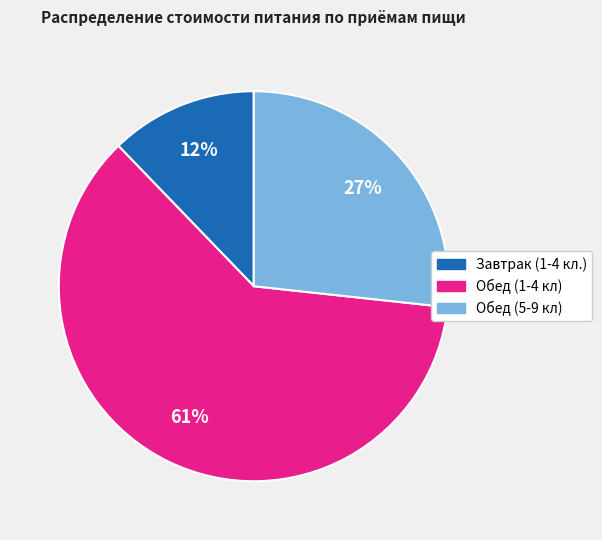

To the nearest percent, what is the average slice percentage?

33%